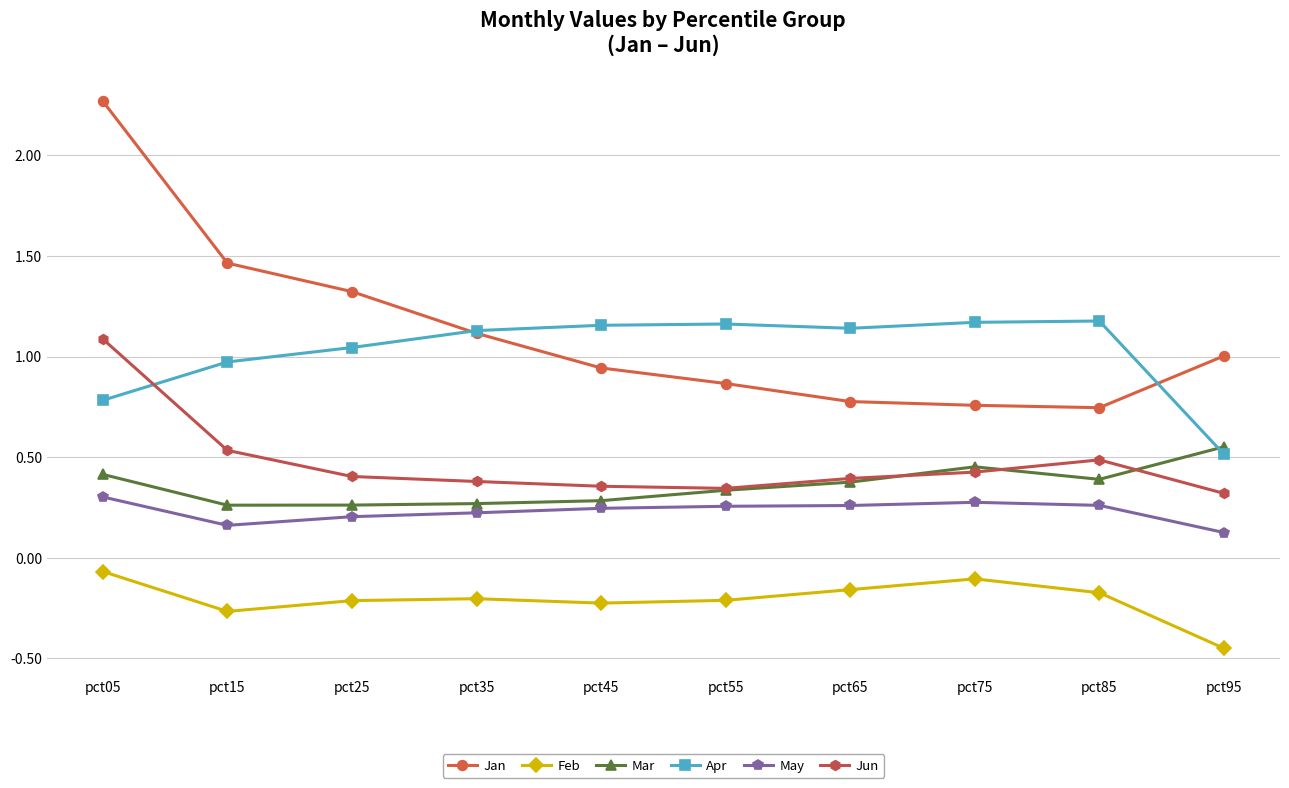

At which label does Jan reach its peak?

pct05